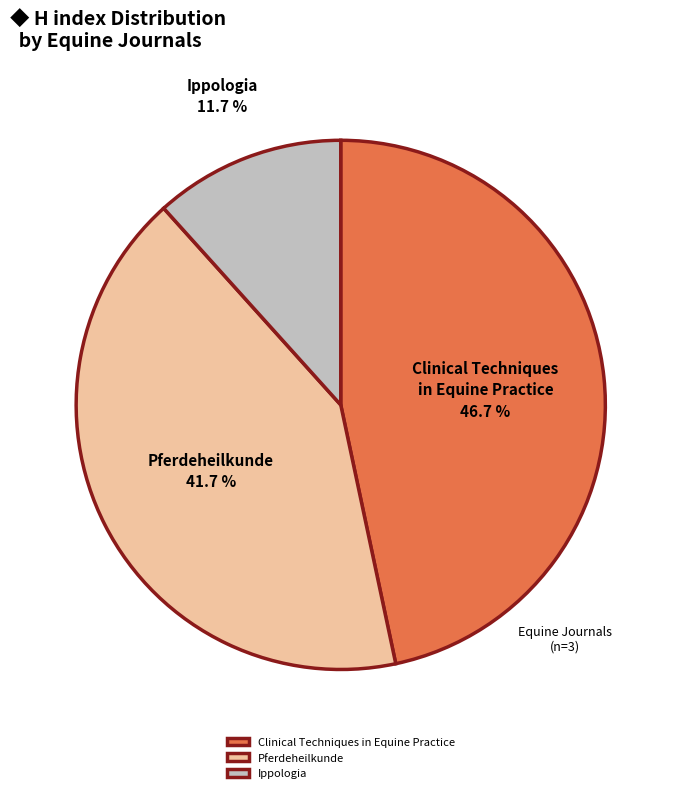

Which category has the biggest portion of the pie?

Clinical Techniques in Equine Practice